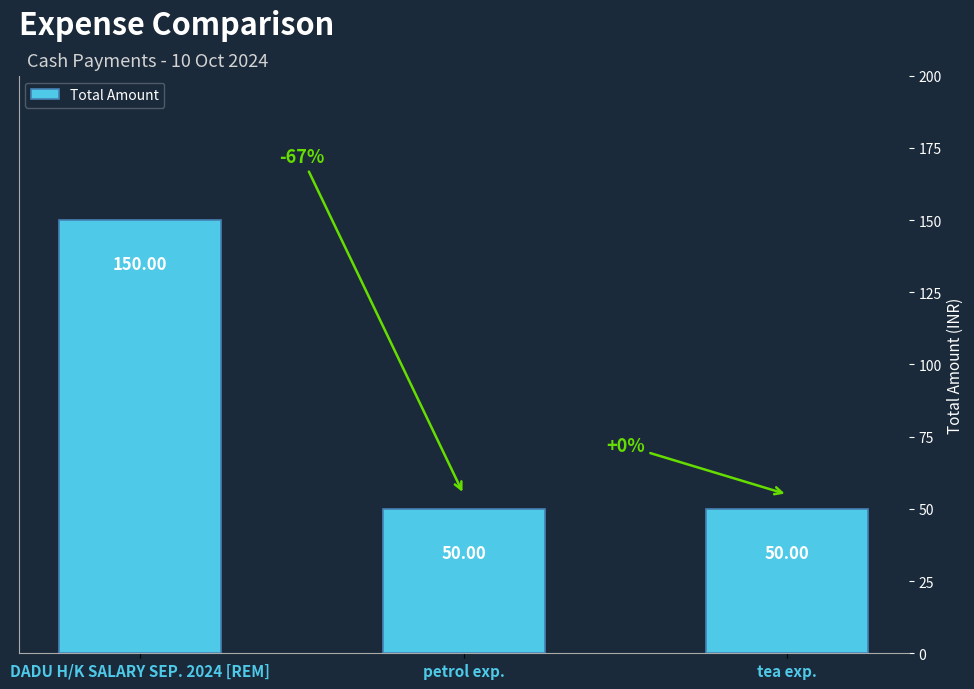

How many bars are there in total?

3